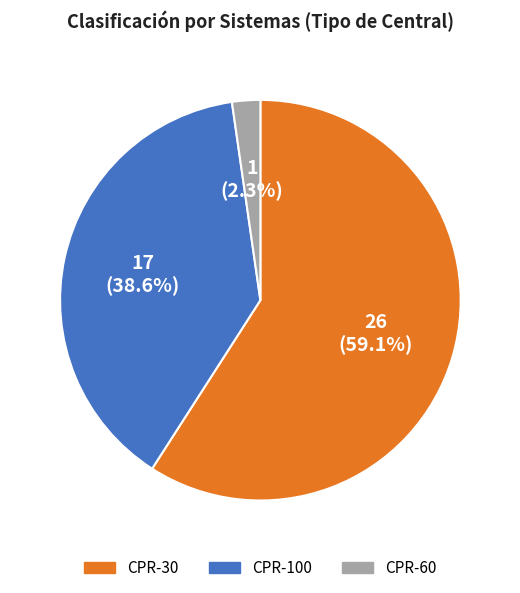

To the nearest percent, what portion does CPR-30 represent?

59%